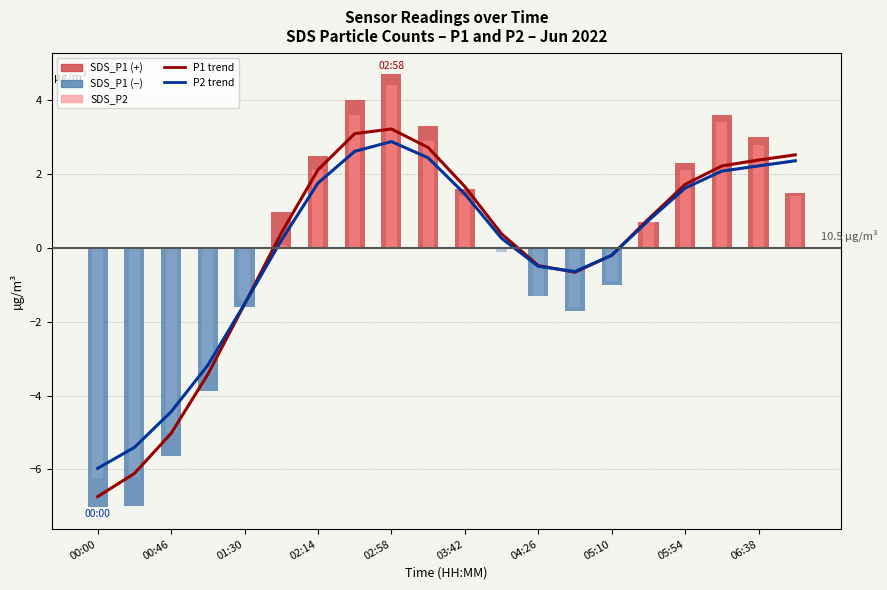

What is the sum of the SDS_P2 trend values at 15 and 16?

2.4